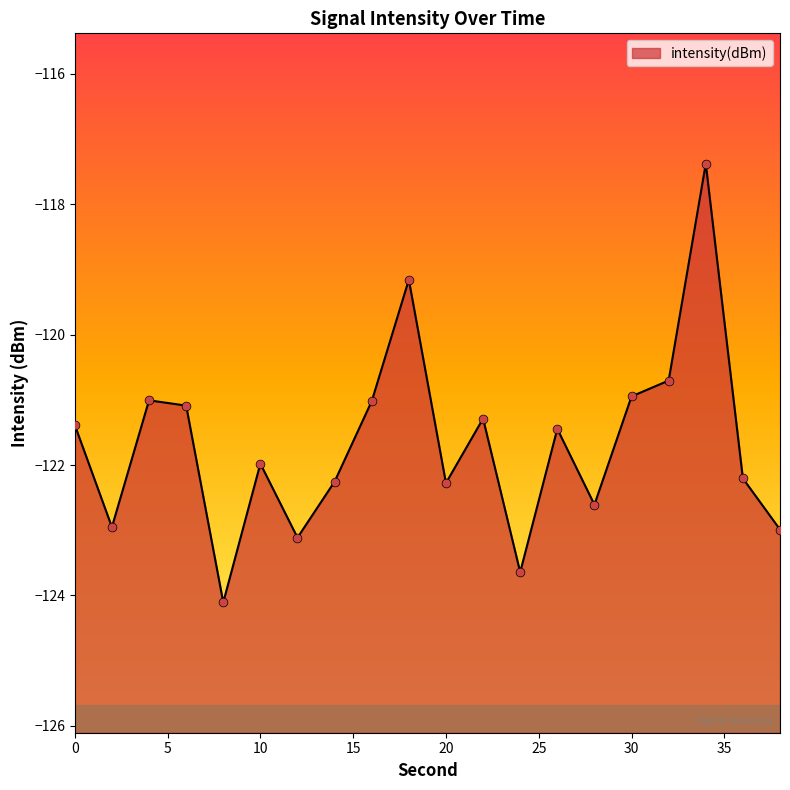

Between 22 and 6, which is larger?

6